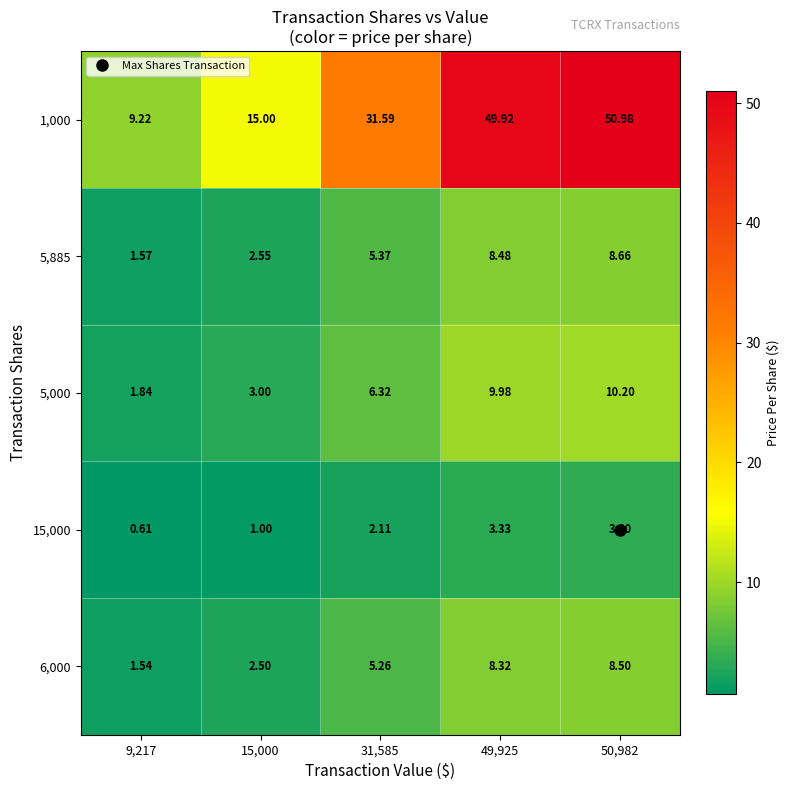

How many data points does each series have?

5